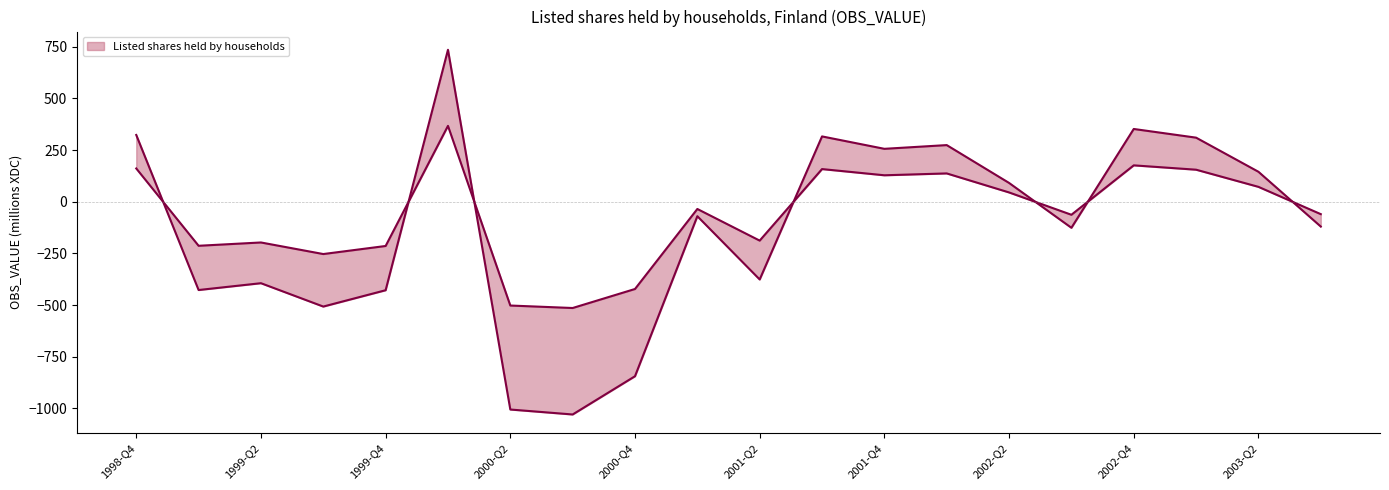

Count the number of categories in the chart.

20